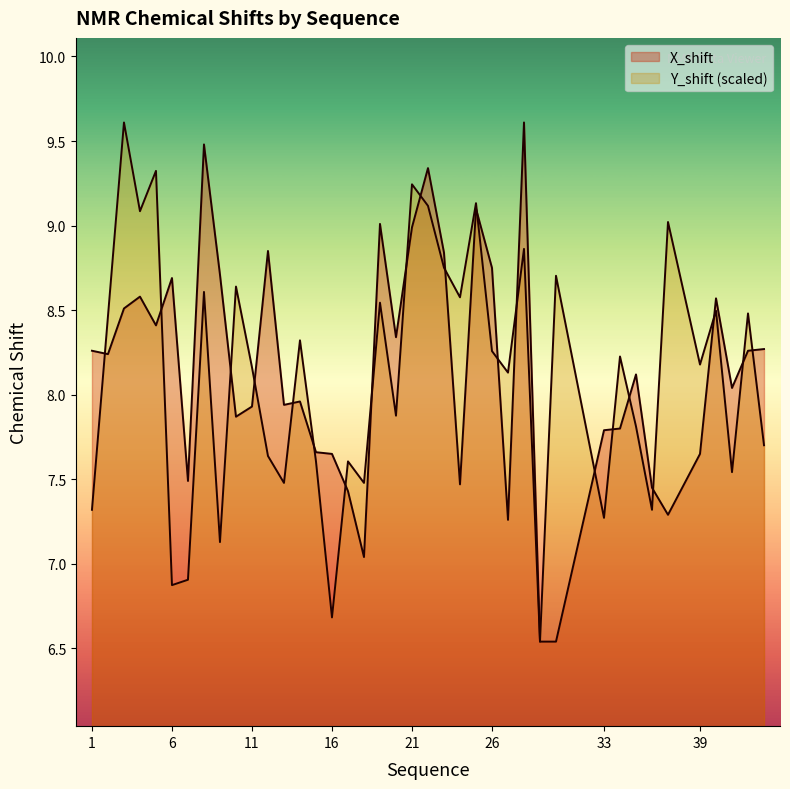

How many categories are shown in the chart?

40